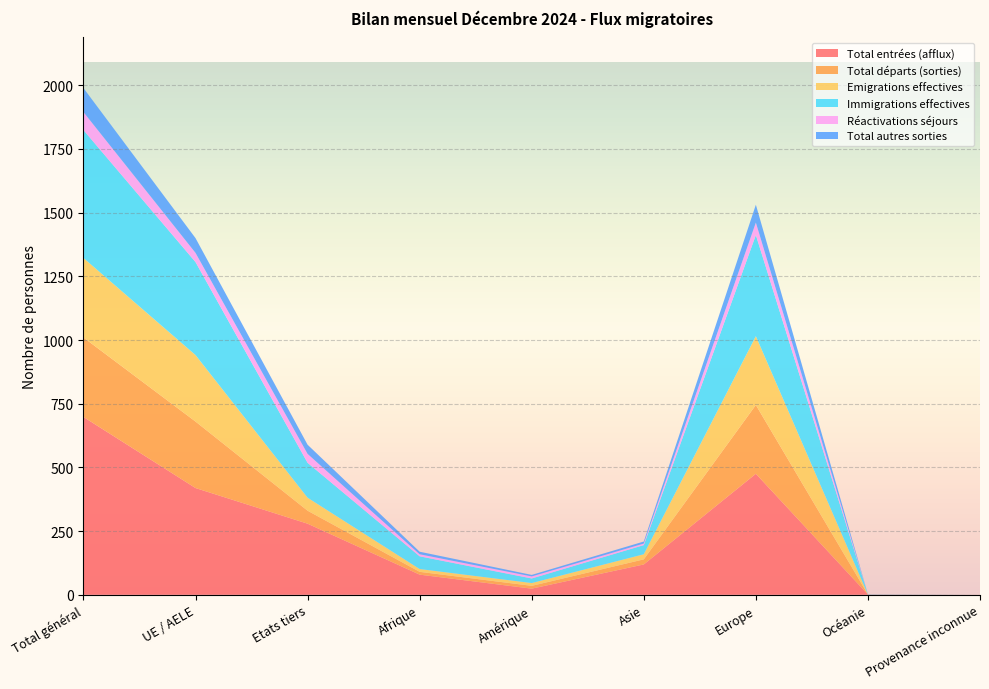

Reading left to right, extract all data points from this chart.

Total entrées (afflux): Total général=698	UE / AELE=419	Etats tiers=279	Afrique=79	Amérique=24	Asie=119	Europe=475	Océanie=1	Provenance inconnue=0
Total départs (sorties): Total général=312	UE / AELE=261	Etats tiers=51	Afrique=11	Amérique=11	Asie=20	Europe=270	Océanie=0	Provenance inconnue=0
Emigrations effectives: Total général=312	UE / AELE=261	Etats tiers=51	Afrique=11	Amérique=11	Asie=20	Europe=270	Océanie=0	Provenance inconnue=0
Immigrations effectives: Total général=502	UE / AELE=365	Etats tiers=137	Afrique=50	Amérique=18	Asie=36	Europe=397	Océanie=1	Provenance inconnue=0
Réactivations séjours: Total général=71	UE / AELE=36	Etats tiers=35	Afrique=8	Amérique=8	Asie=6	Europe=49	Océanie=0	Provenance inconnue=0
Total autres sorties: Total général=94	UE / AELE=58	Etats tiers=36	Afrique=10	Amérique=6	Asie=8	Europe=70	Océanie=0	Provenance inconnue=0